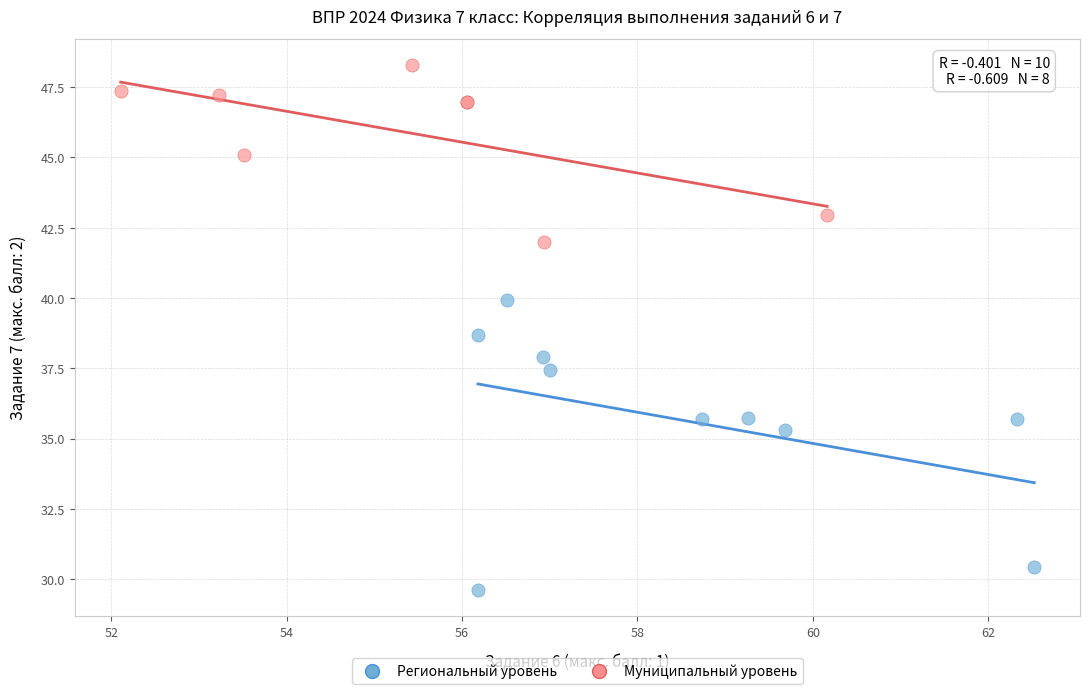

Which series reaches the minimum Y coordinate?

Региональный уровень